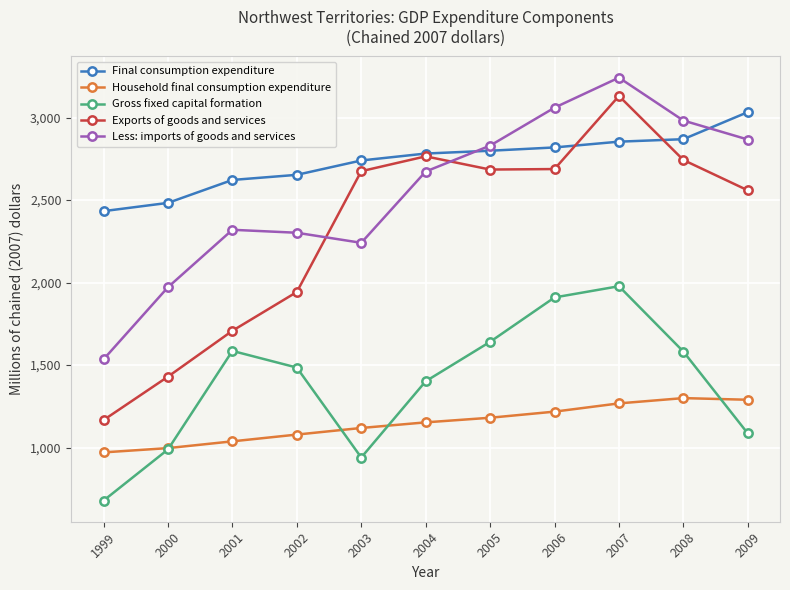

At 2006, list the series in order from largest to smallest.

Less: imports of goods and services, Final consumption expenditure, Exports of goods and services, Gross fixed capital formation, Household final consumption expenditure